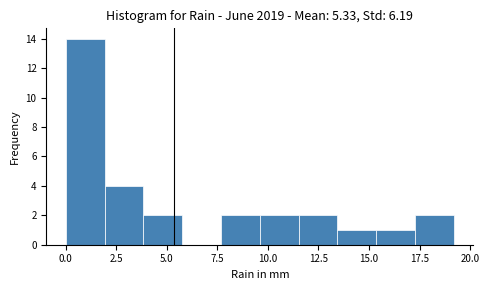

Read against the x-axis, roughly where is the centre of the tallest bar?

1.0